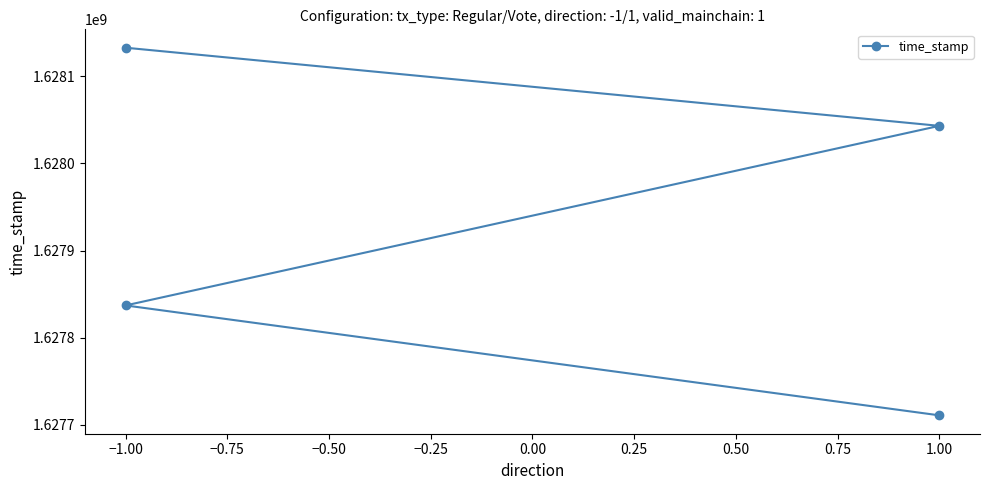

What is the value of the 1st point from the left?

1628132832